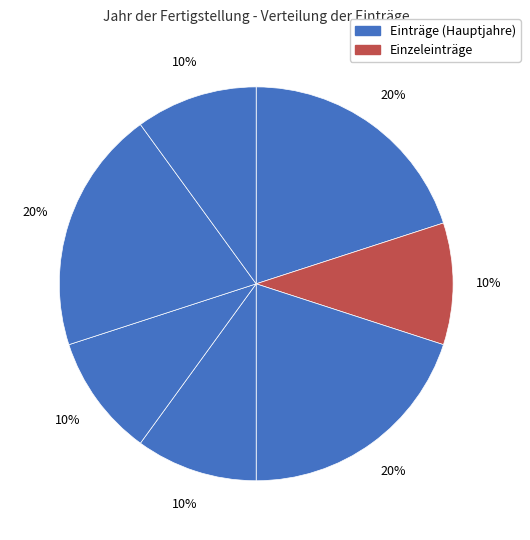

Count the number of slices in the pie.

7